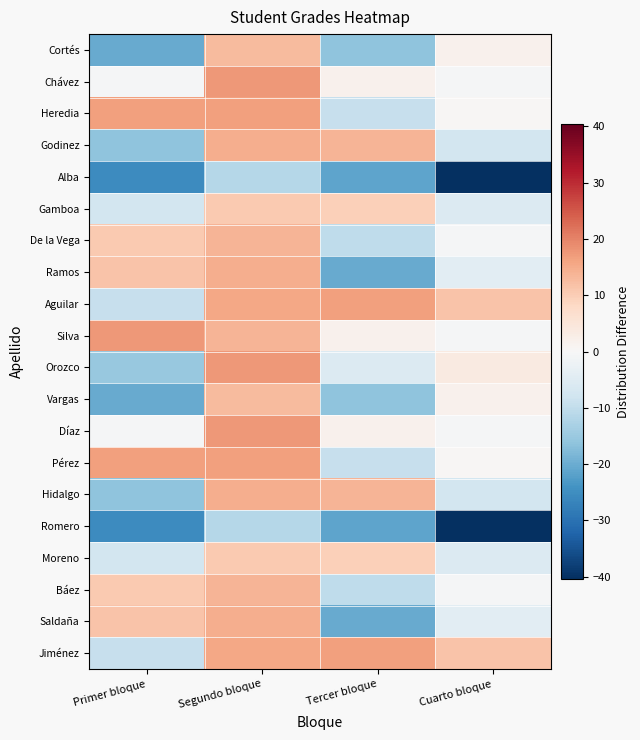

At which category is the sum across all series the highest?

Segundo bloque